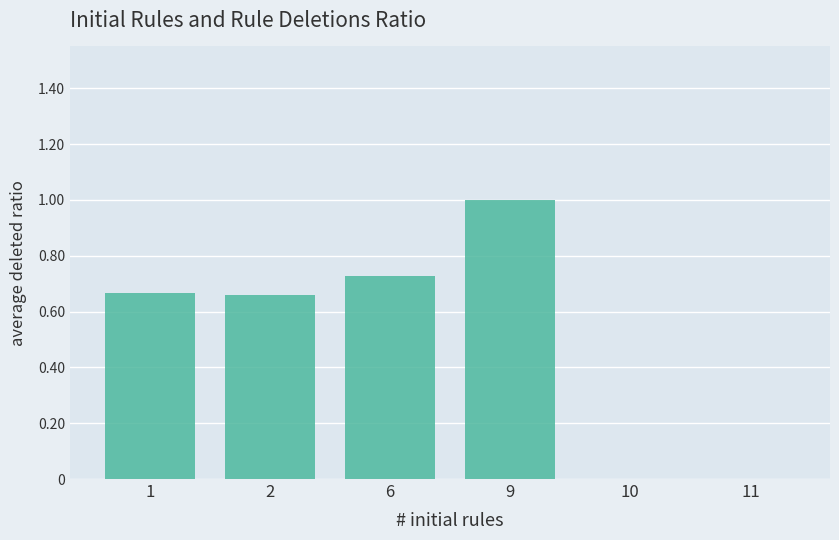

What is the sum of all values?

3.1